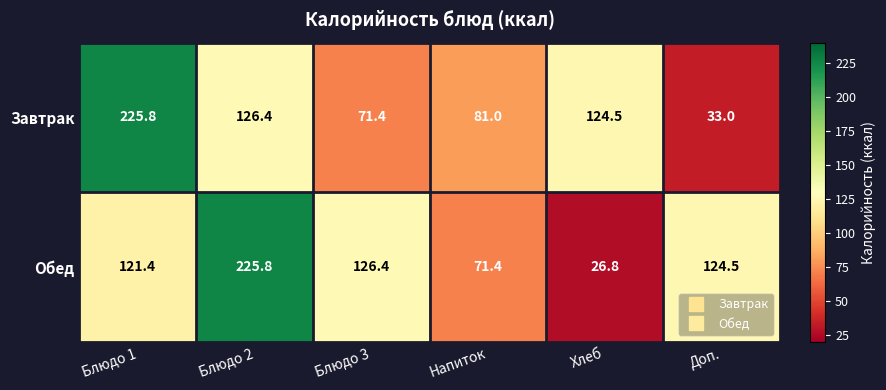

The Завтрак series shows 121.6 at Напиток. True or false?

False